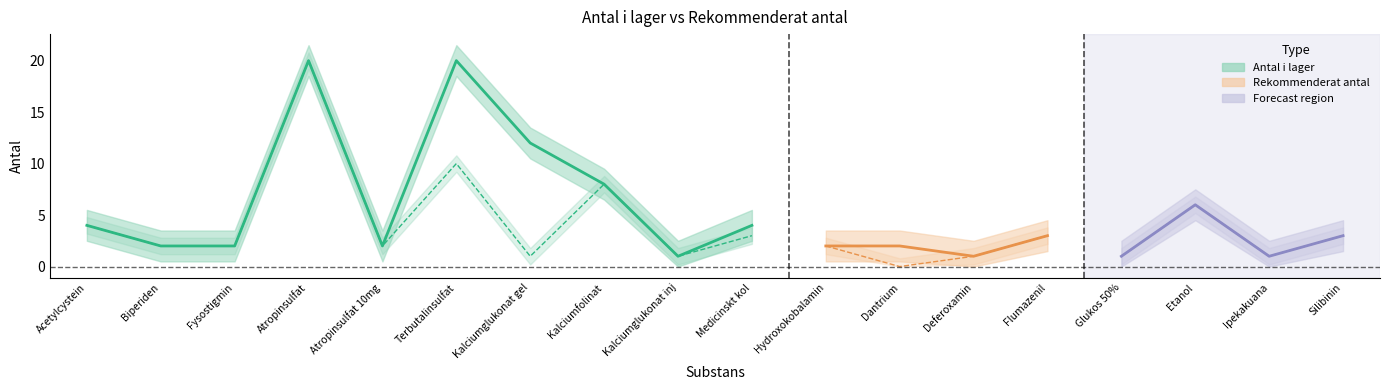

Count the number of data series in this chart.

2